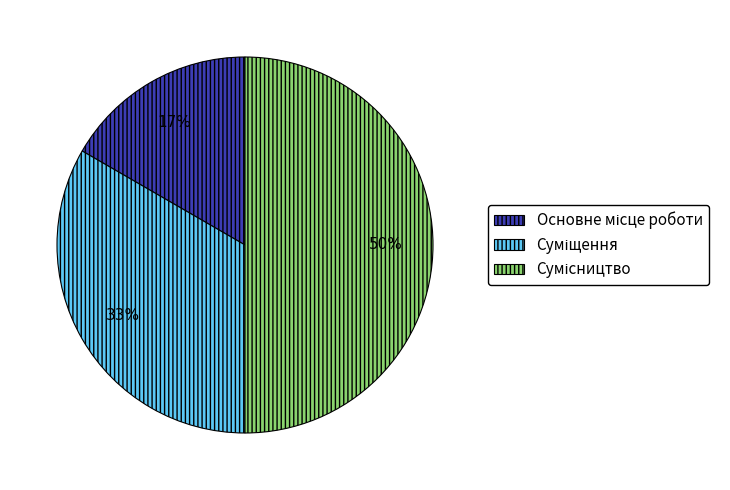

To the nearest percent, what is the difference between the largest and smallest slice percentages?

33%